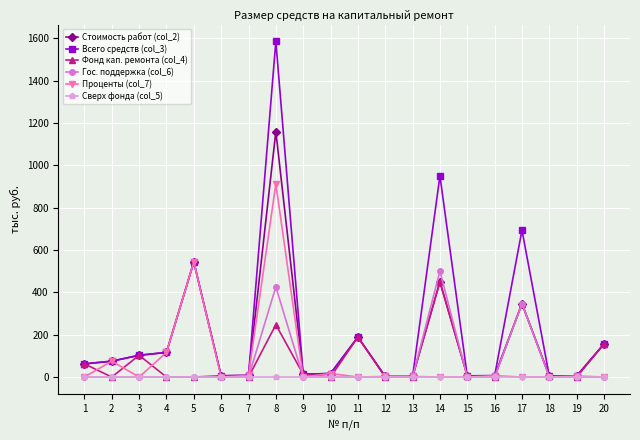

True or false: Всего средств (col_3) has more than 2 interior local peaks.

True